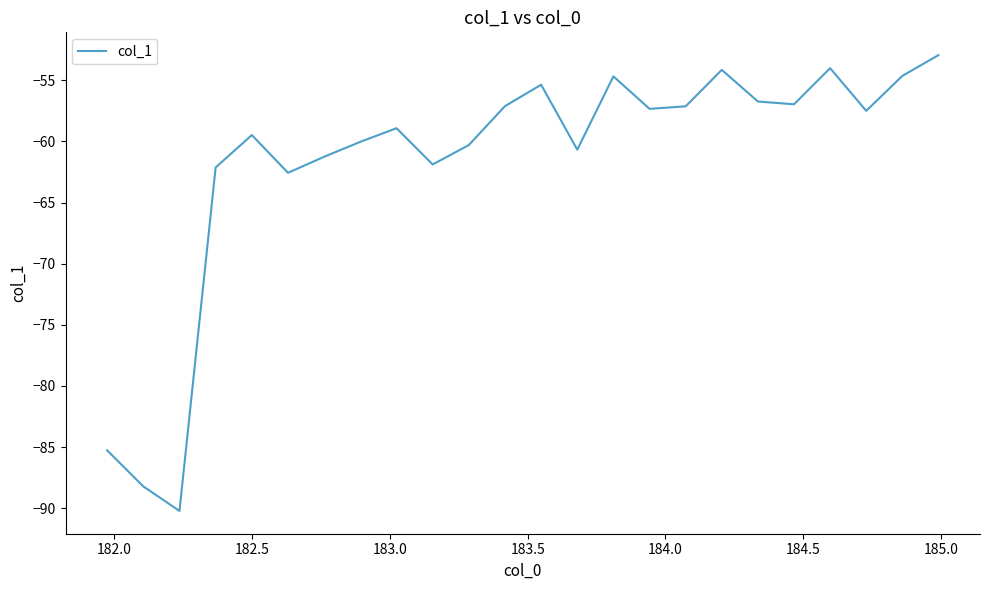

What is the difference between the maximum and minimum values?

37.3